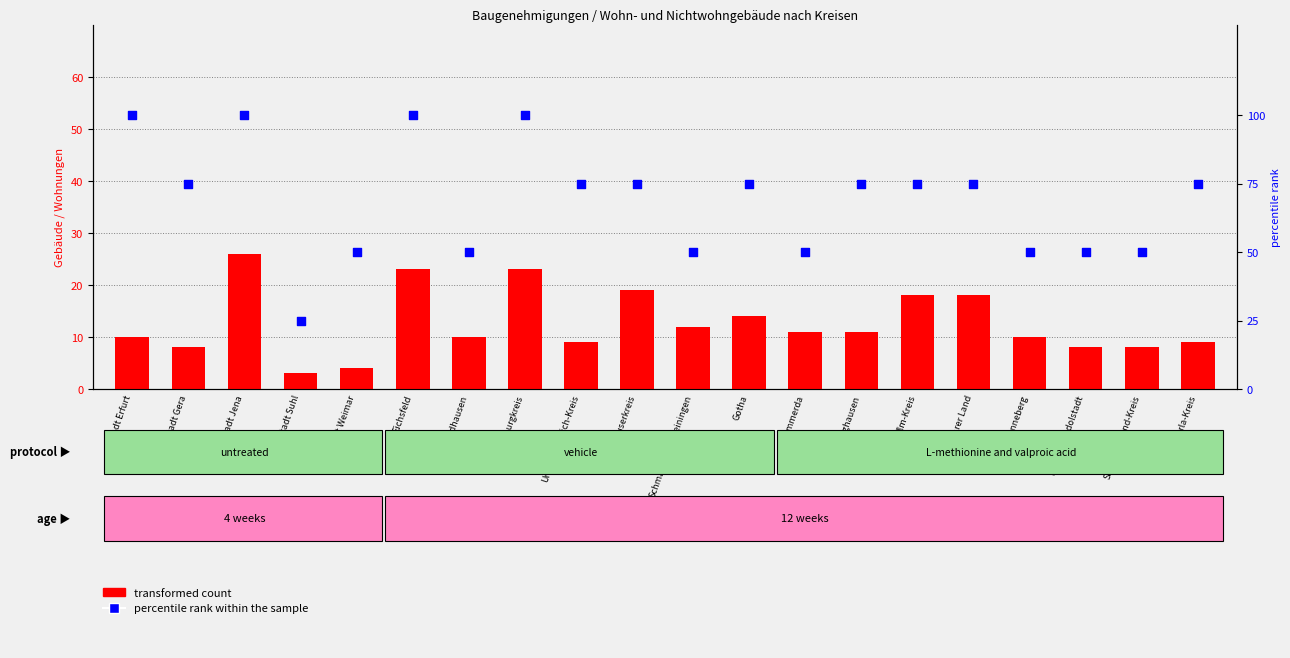

Which series contains the highest Y value?

percentile rank within the sample